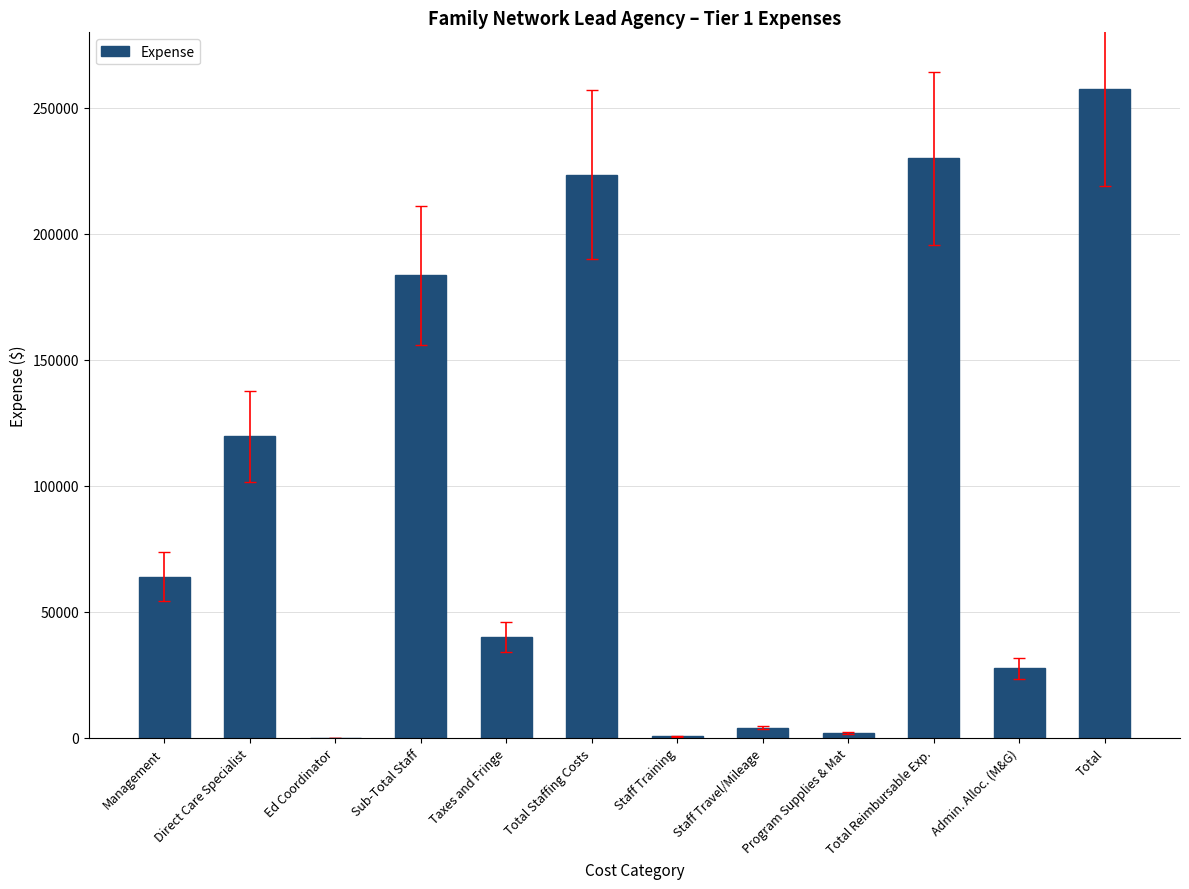

The chart shows a value of 119625.0 at Direct Care Specialist. True or false?

True